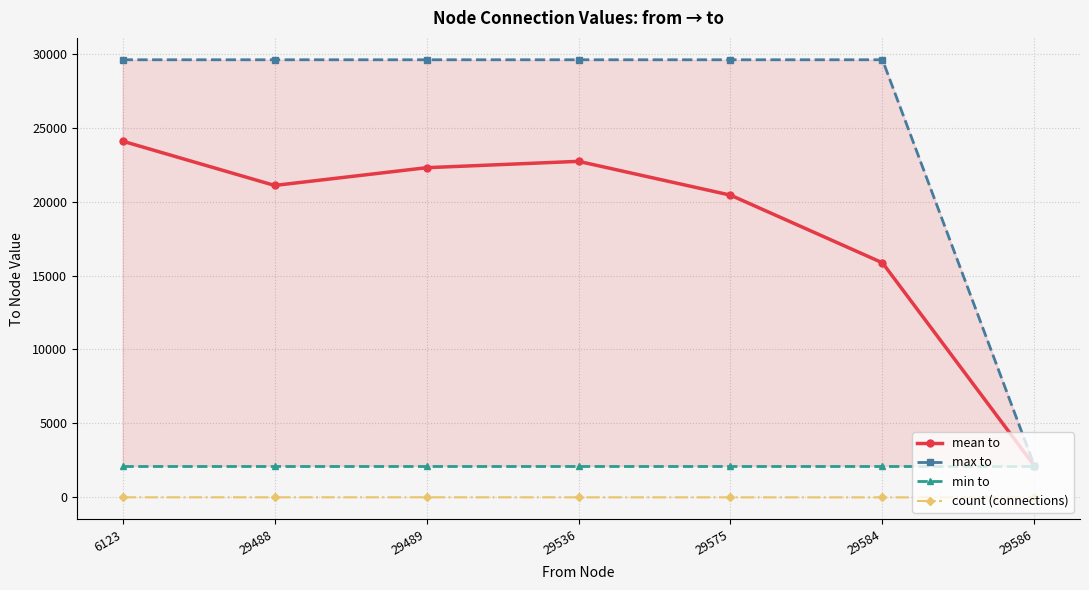

Is the value of max to at 29489 greater than the value of min to at 29488?

Yes